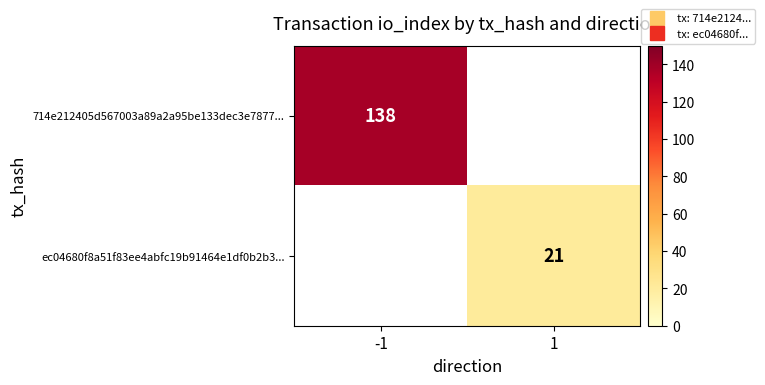

Which category has the highest value across all series?

-1